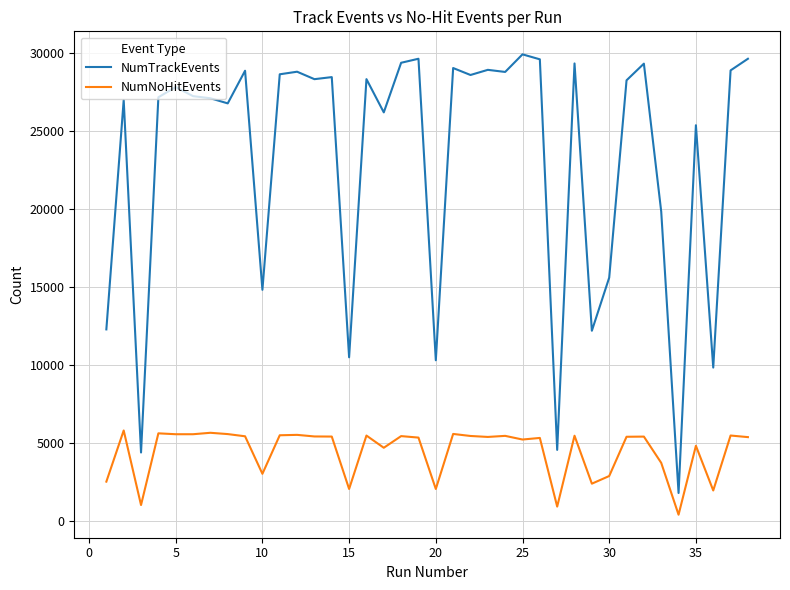

List the series in order of their overall mean, highest first.

NumTrackEvents, NumNoHitEvents